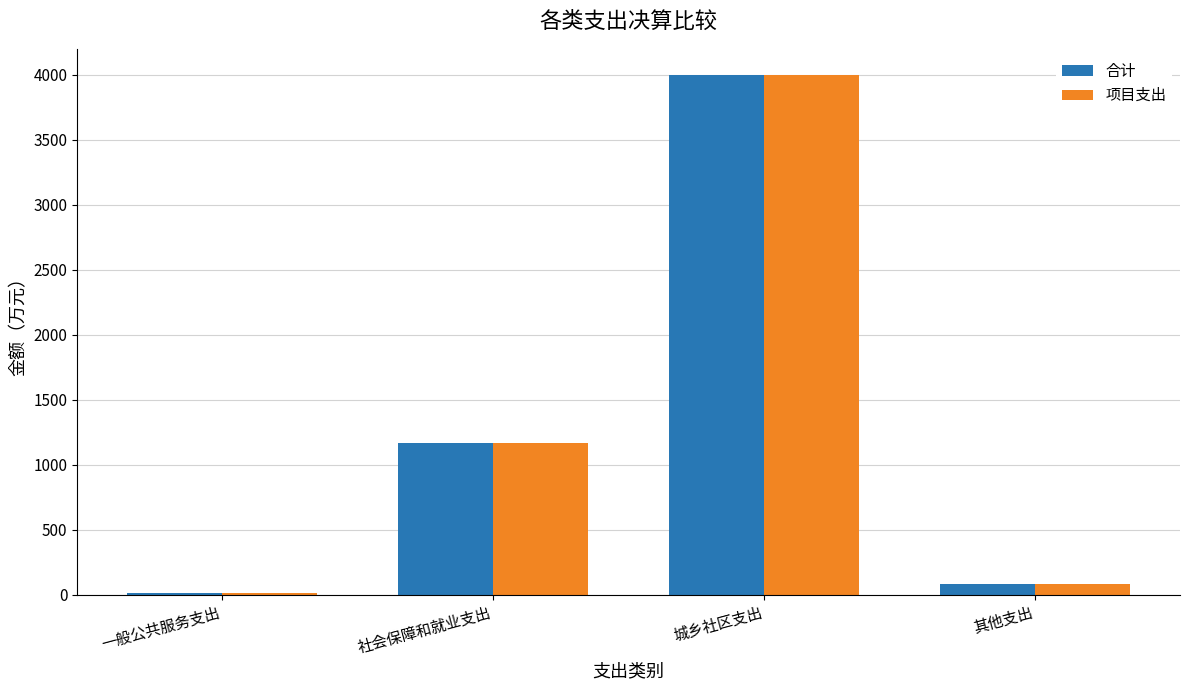

What is the highest value of the 合计 series?

4000.0